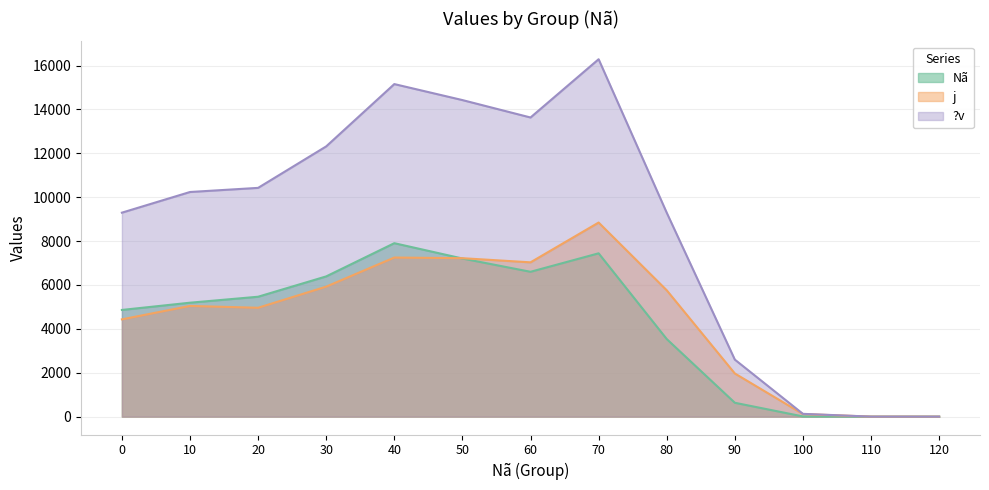

At which category does ?v reach its first local valley?

60